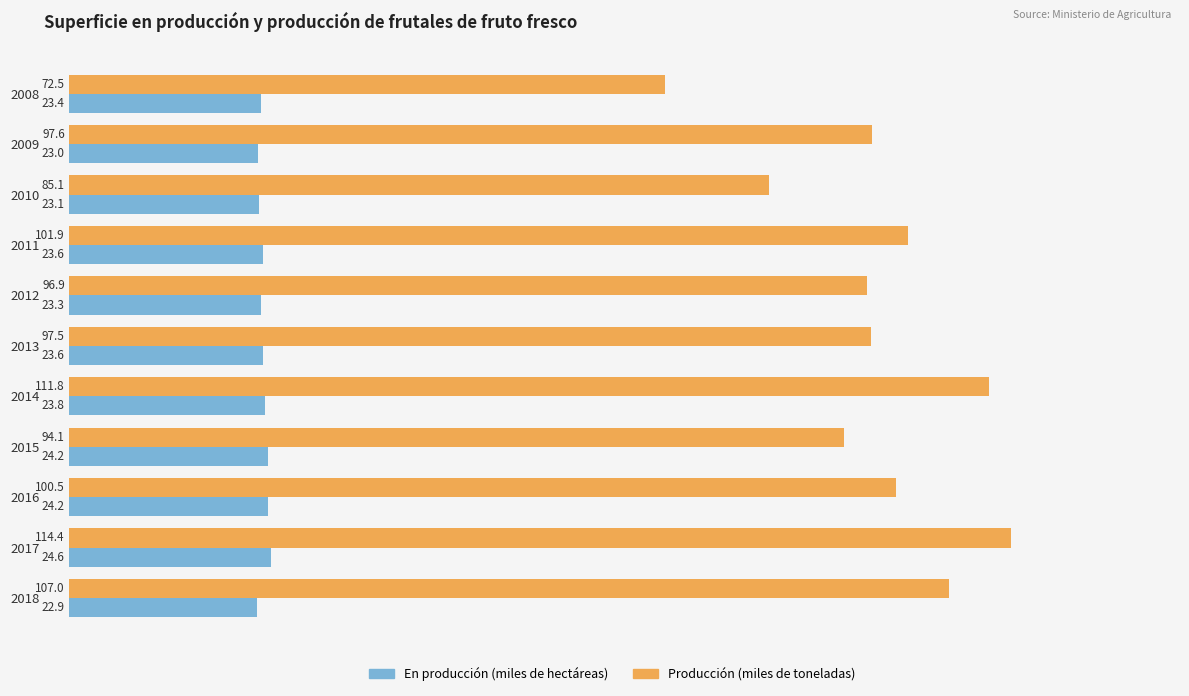

Which series has the largest range (max minus min)?

Producción (miles de toneladas)